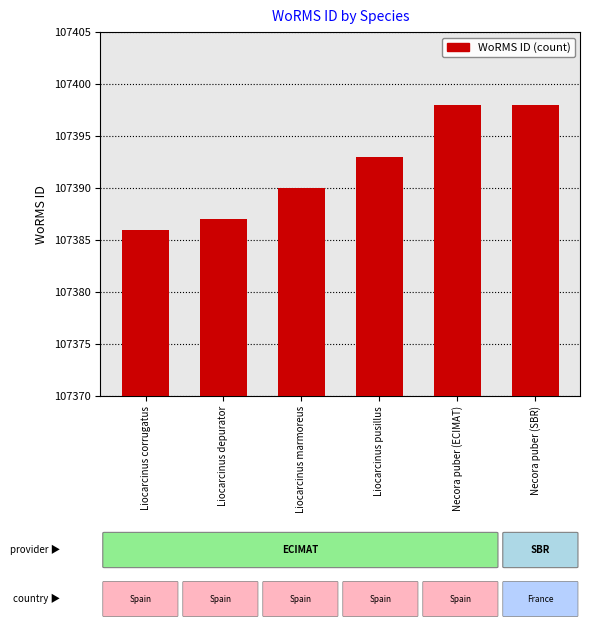

How many data points are less than 107393?

3